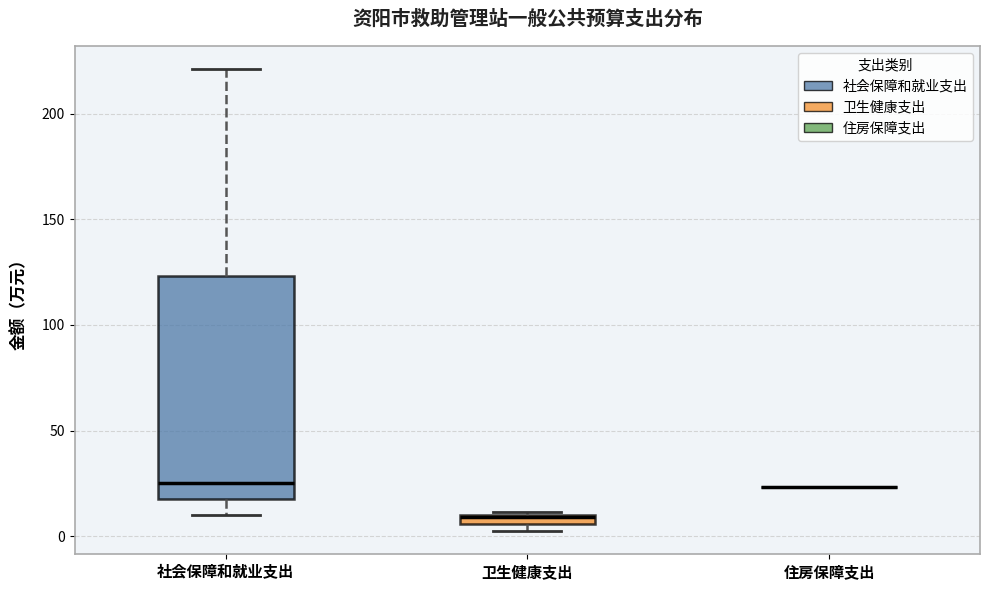

Comparing the boxes themselves (not the whiskers), which one is the tallest?

社会保障和就业支出